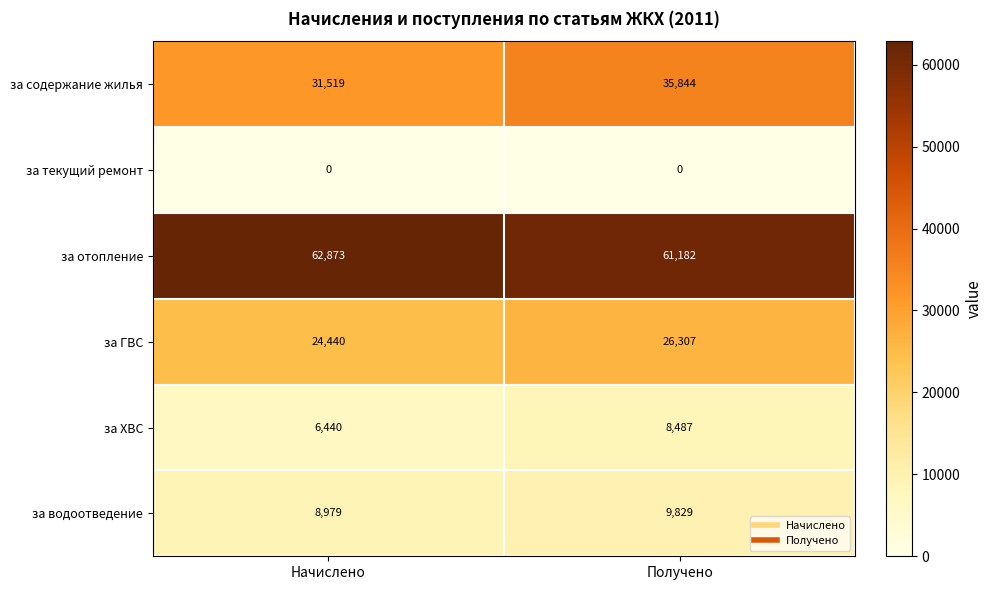

Between Начислено and Получено, which series saw the biggest shift?

за содержание жилья